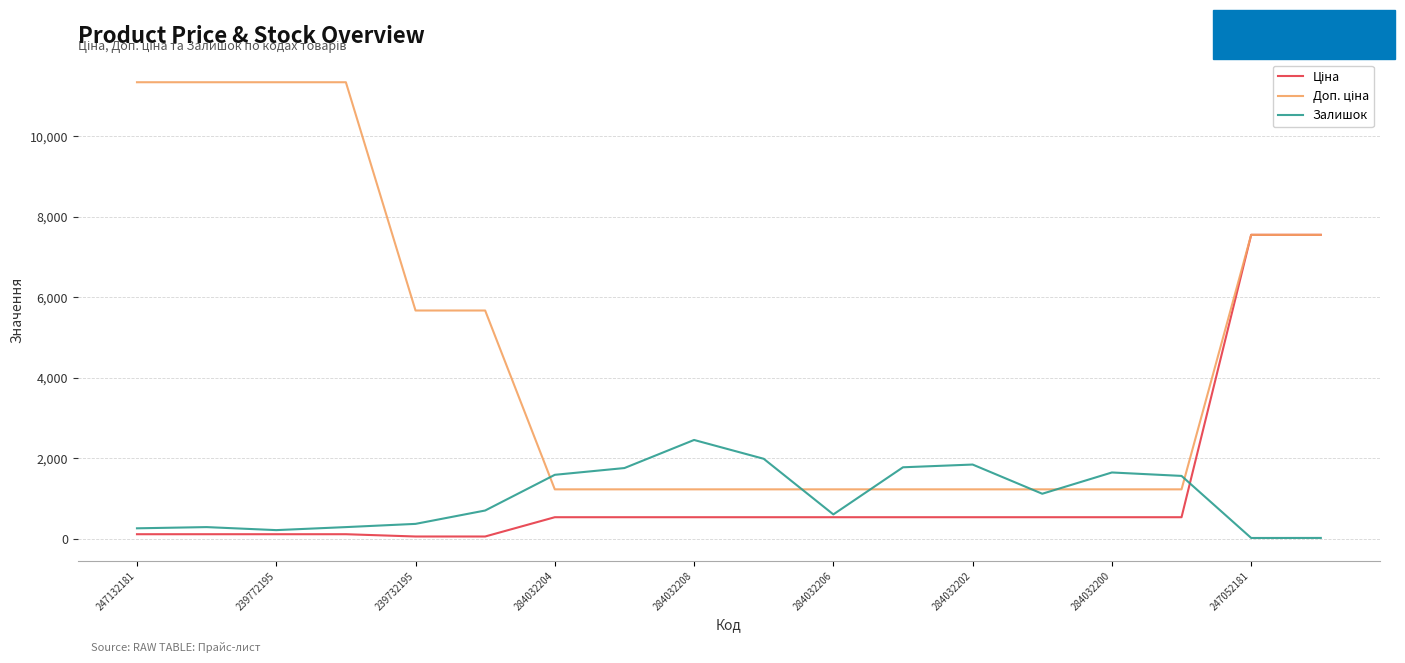

What is the greatest value displayed?

11334.0